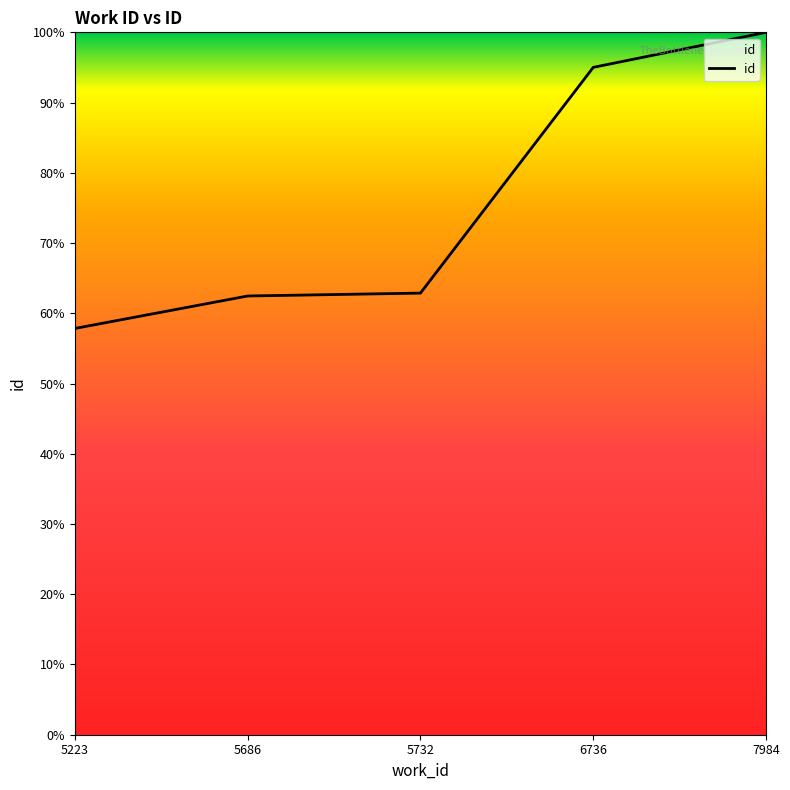

What is the average value?

75.6